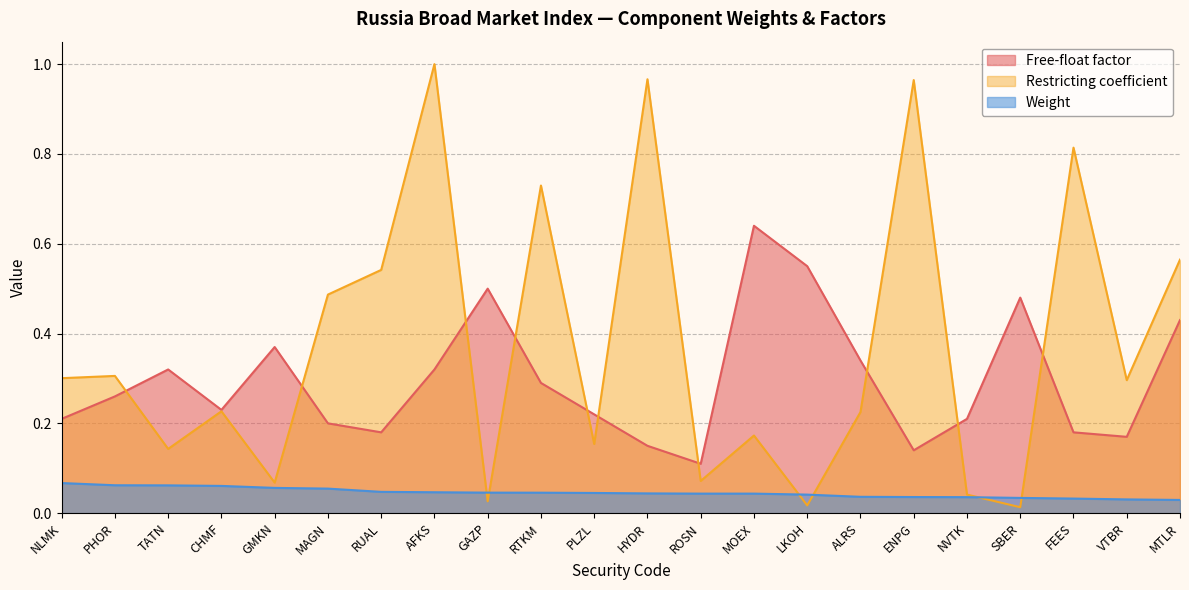

At which label is Weight closest to 0?

MTLR